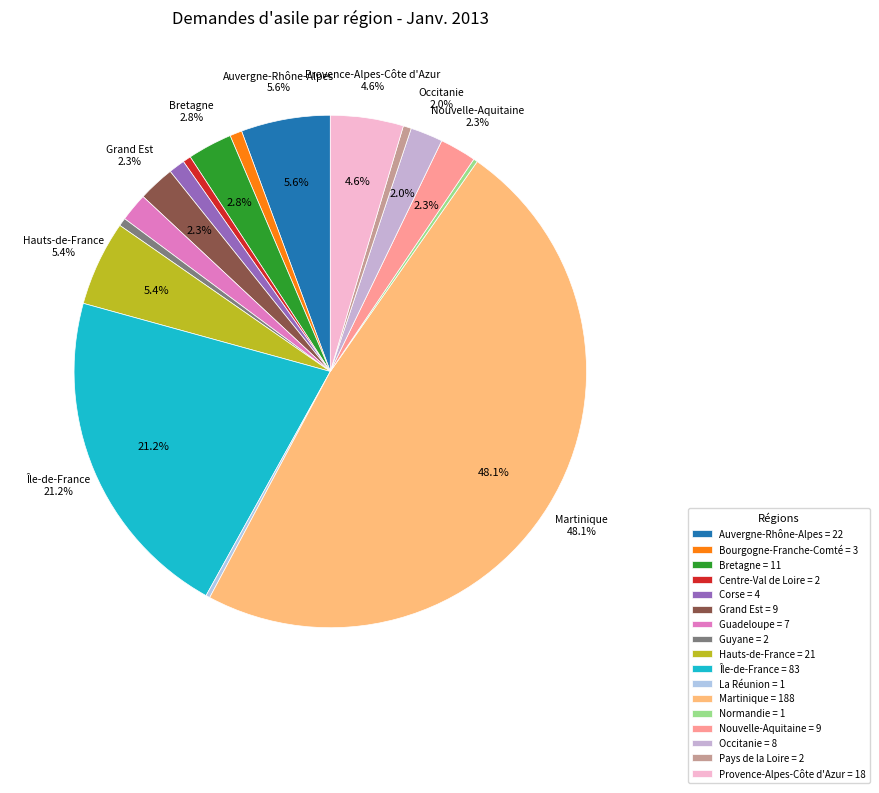

The Guyane slice represents 1% of the pie. True or false?

True